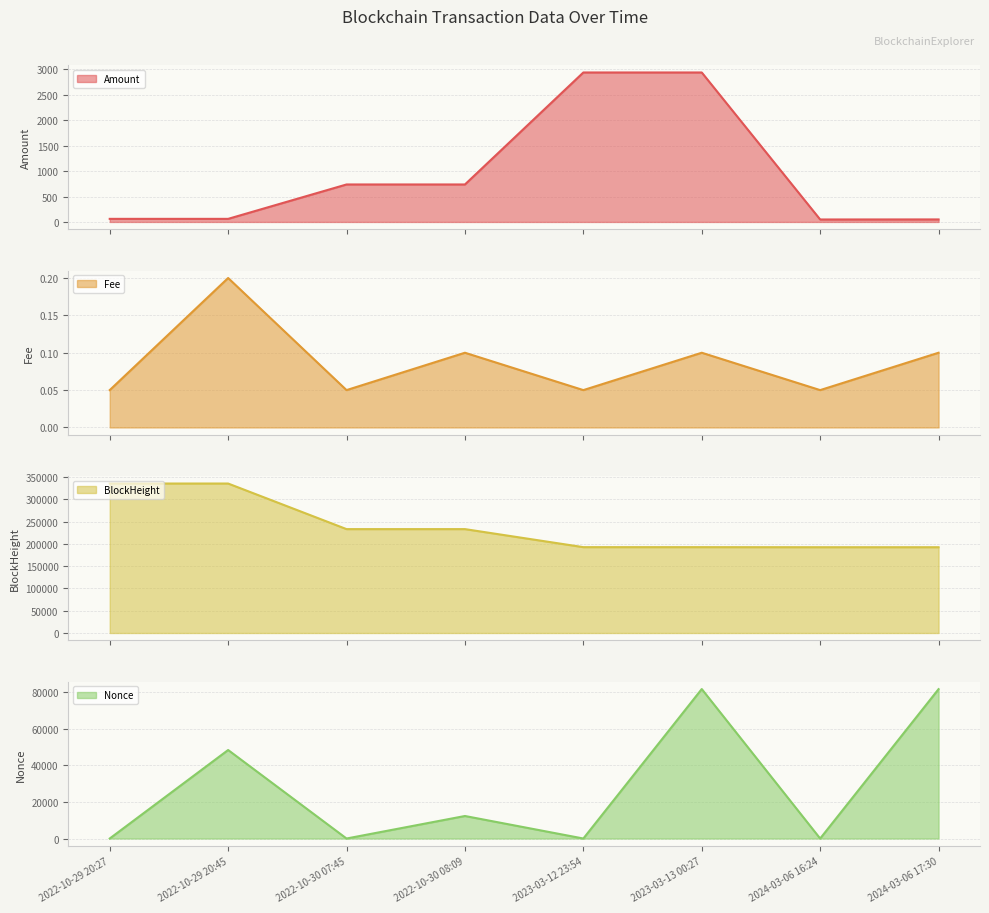

In Fee, how many points are lower than both neighbors (excluding endpoints)?

3